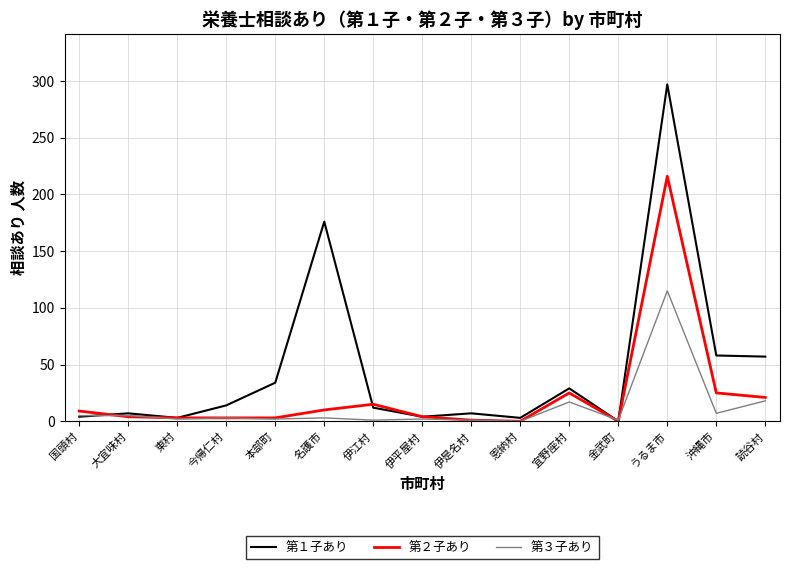

Which series has the widest spread of values?

第１子あり